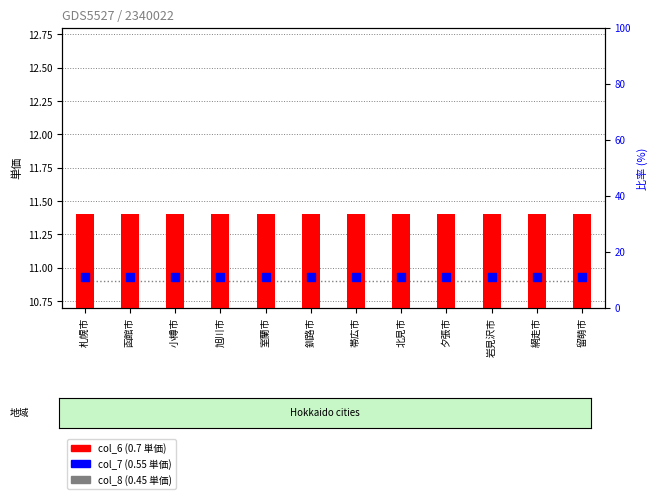

Is the value of col_7 (0.55) at 釧路市 greater than the value of col_8 (0.45) at 夕張市?

Yes